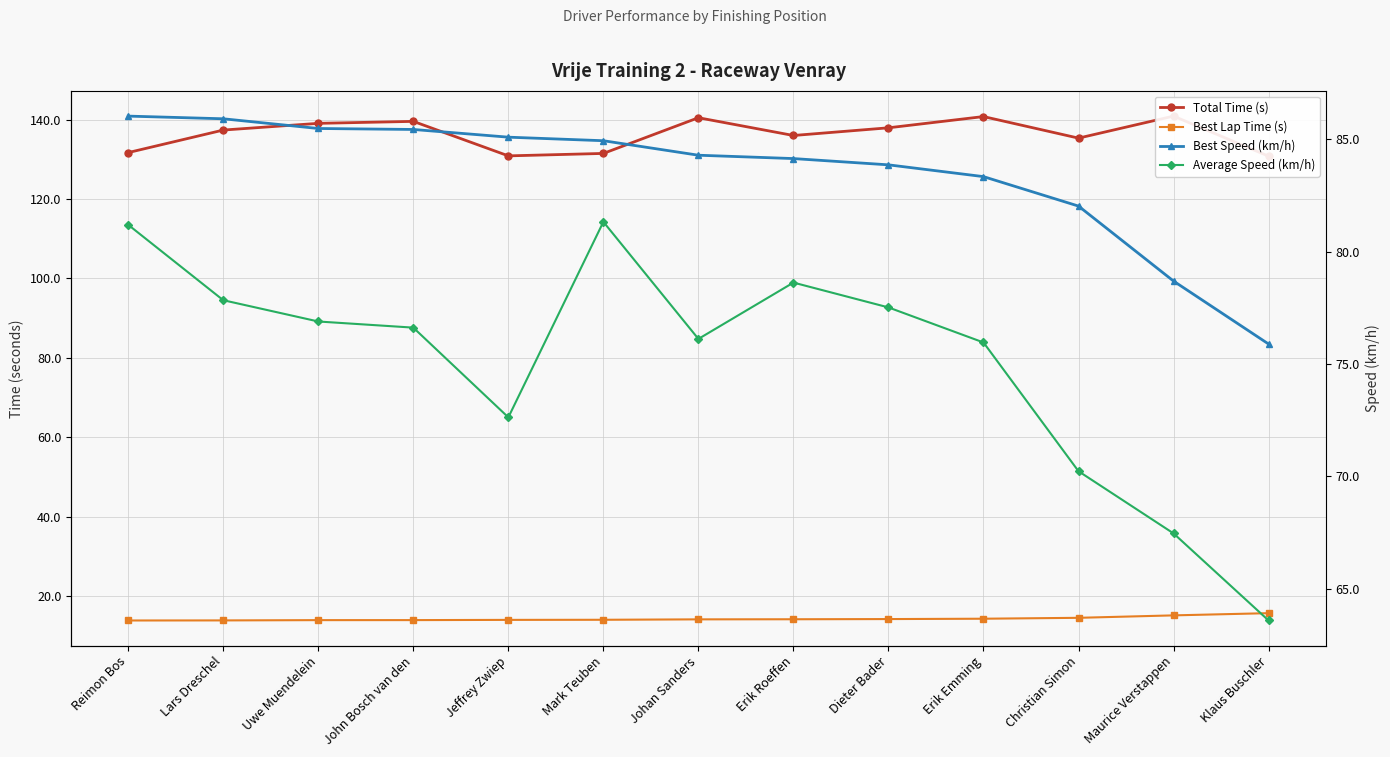

How many interior local valleys does the Average Speed (km/h) series have?

2